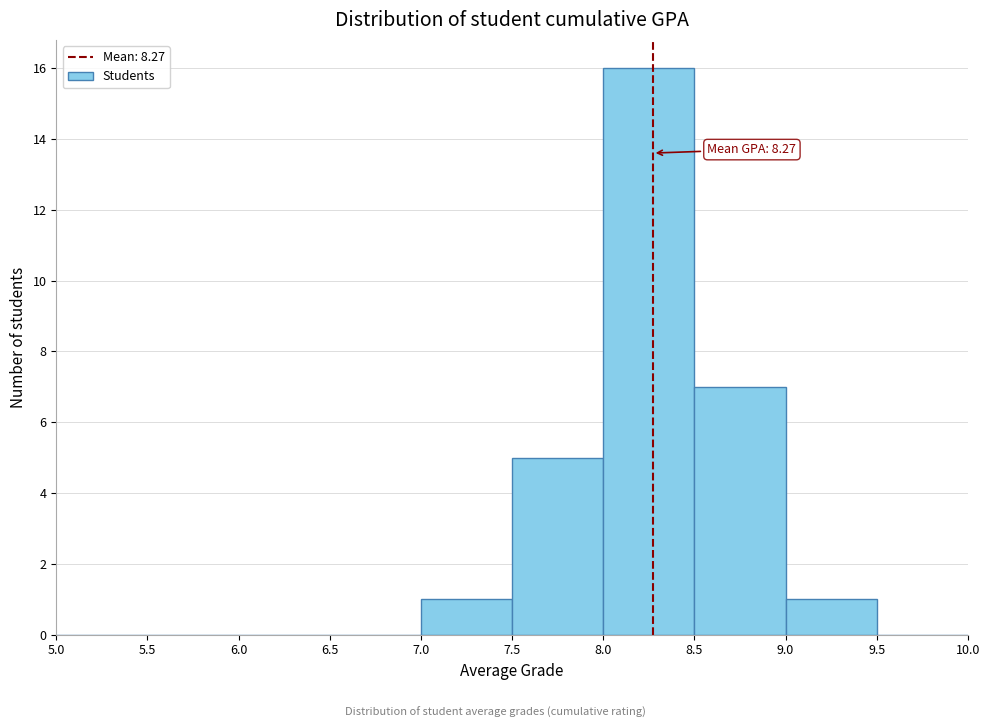

Which range on the x-axis has the tallest bar?

8.0 to 8.5